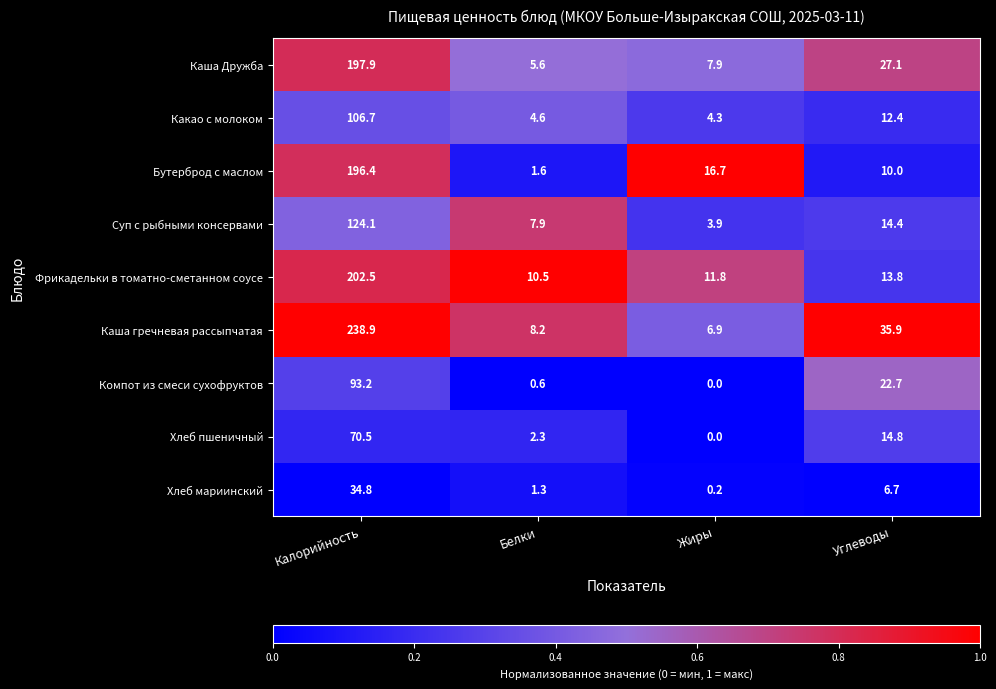

What is the sum of all Суп с рыбными консервами values?

150.3